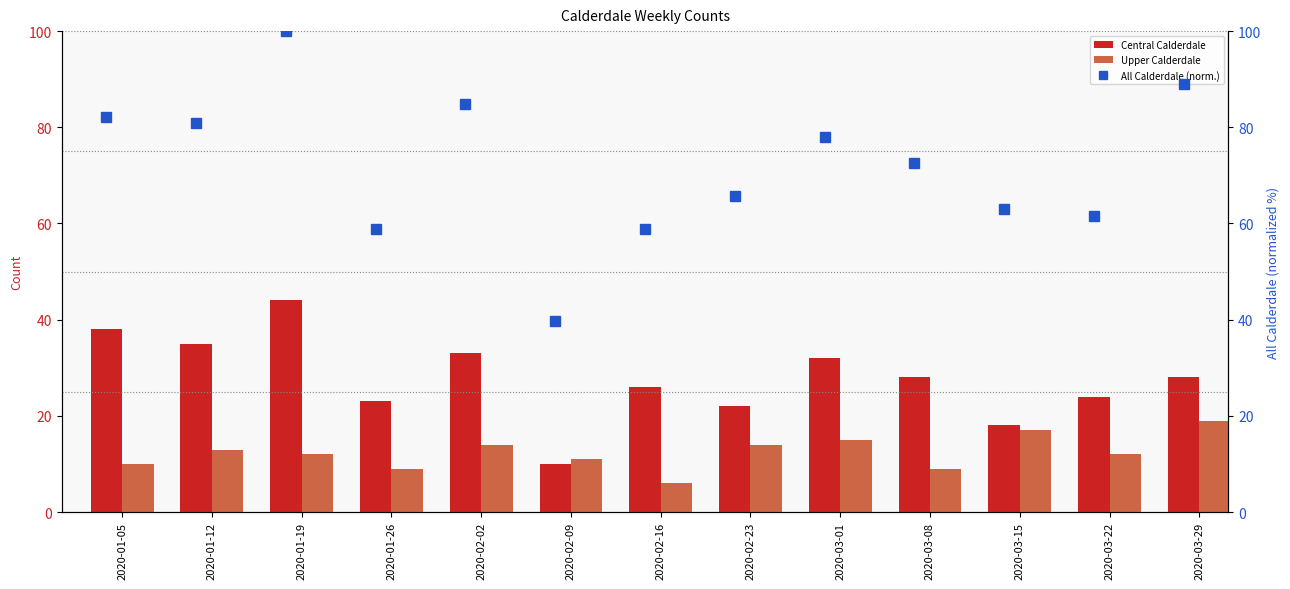

What is the difference between the second highest and minimum values in the Upper Calderdale series?

11